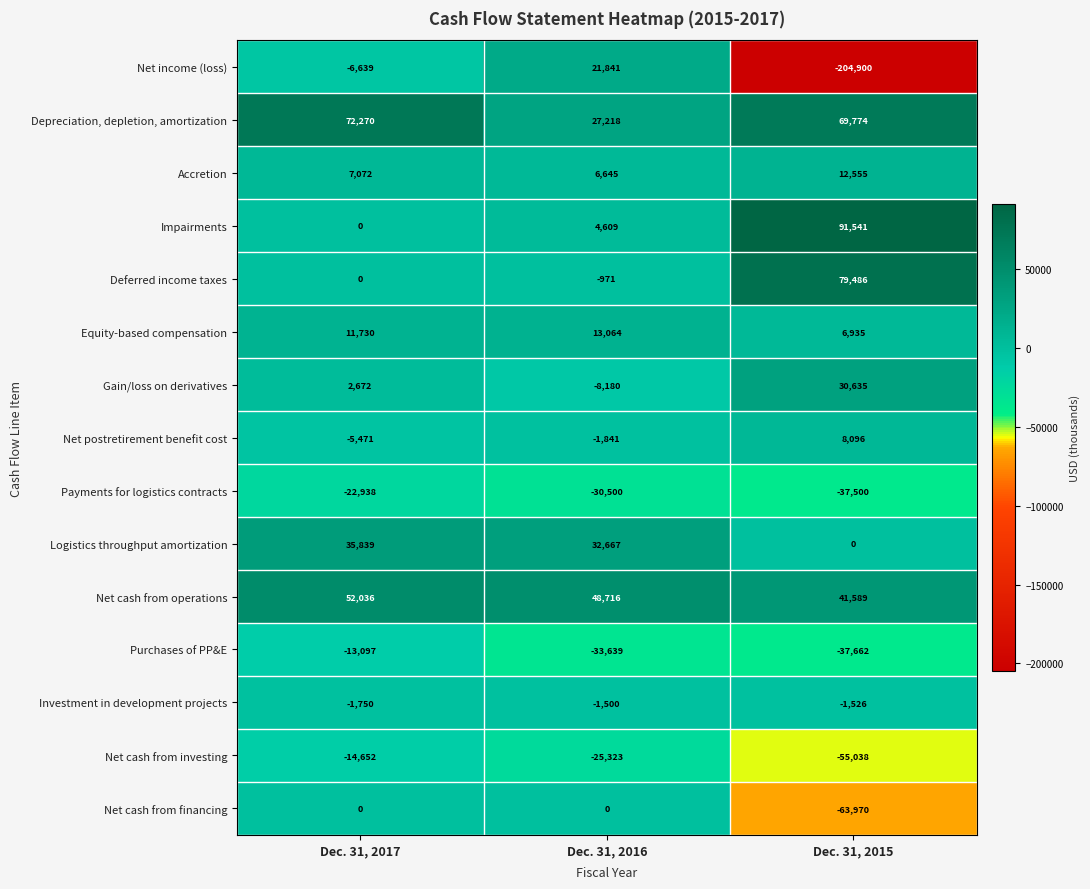

Which series has the largest total across all categories?

Depreciation, depletion, amortization